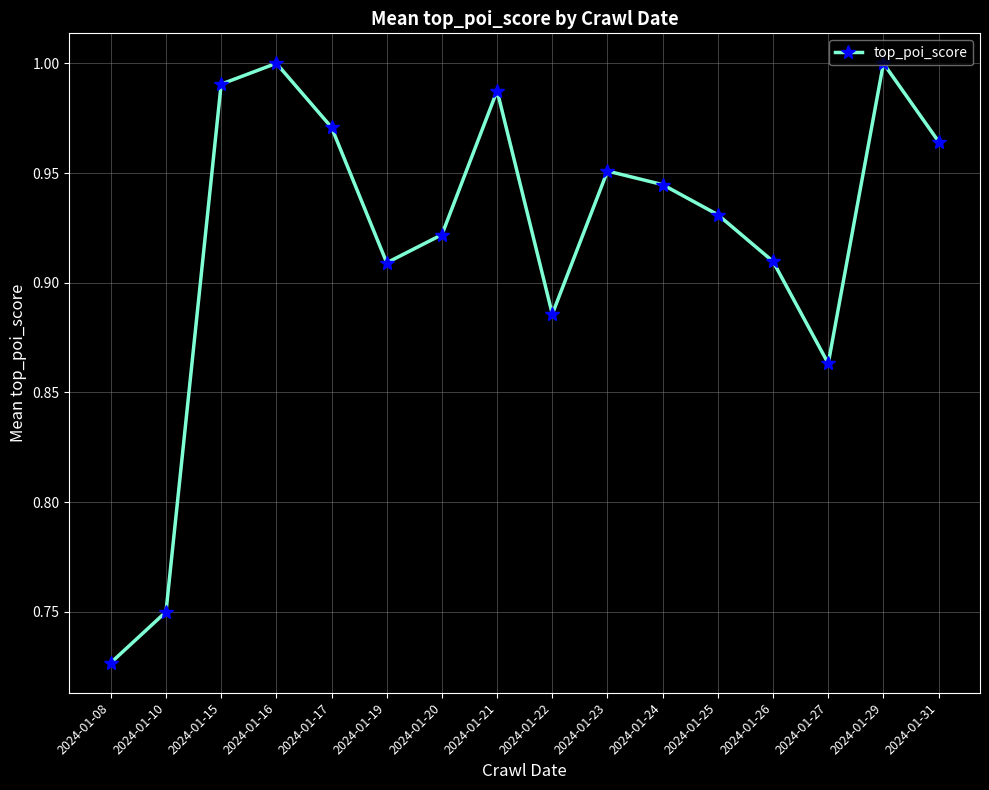

Where is the first local minimum?

2024-01-19